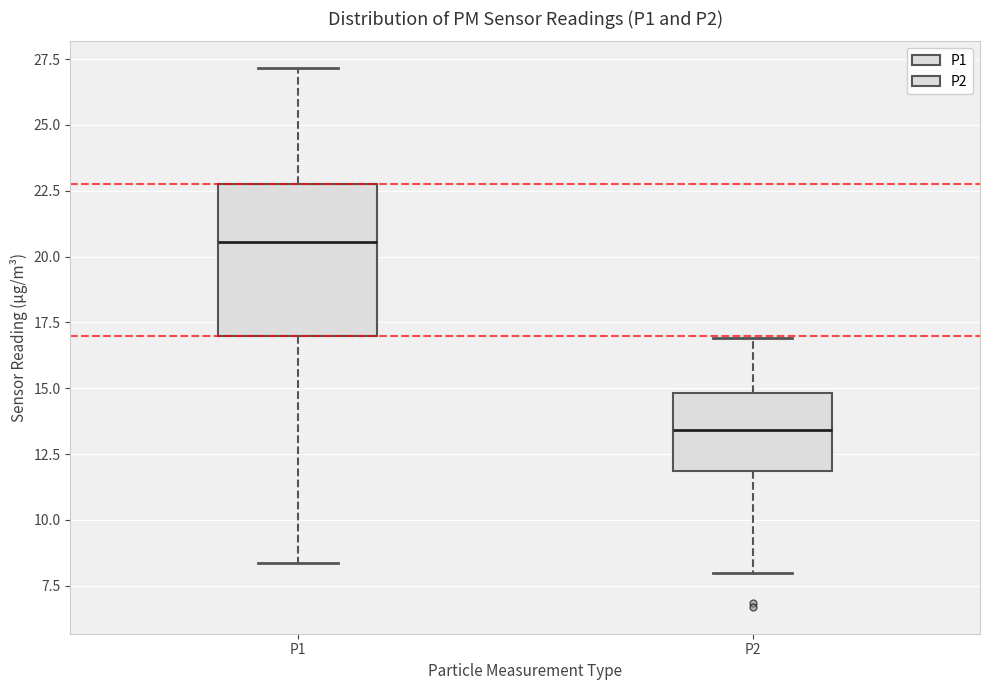

Reading left to right, read every box against the y-axis: the position of its median line, the range the box covers, and the ends of its whiskers. The values are not printed on the chart, so give them approximately, as read against the axis.

P1: median 20.5, box 17.0 to 23.0, whiskers 8.5 to 27.0
P2: median 13.5, box 12.0 to 15.0, whiskers 8.0 to 17.0